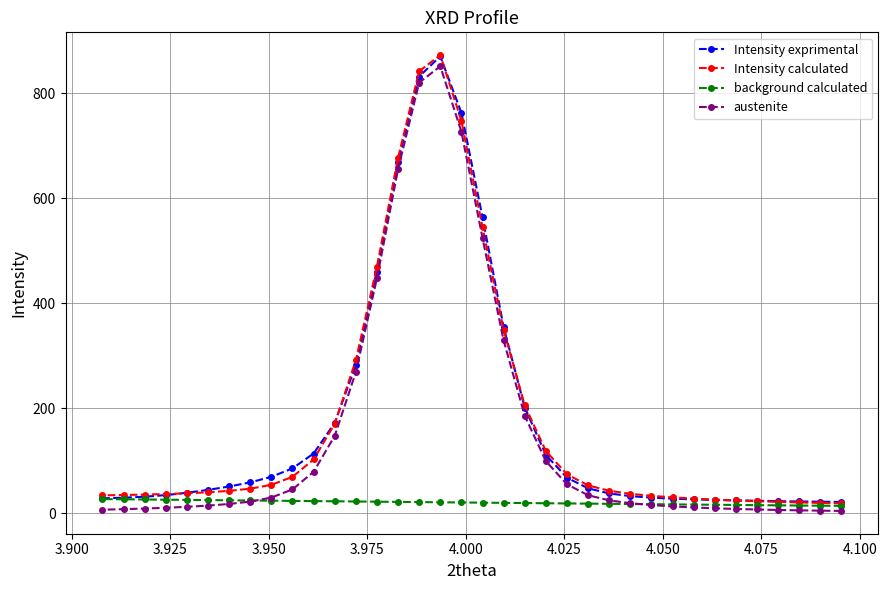

What is the value of the Intensity exprimental point at the 33rd from the left?

23.4